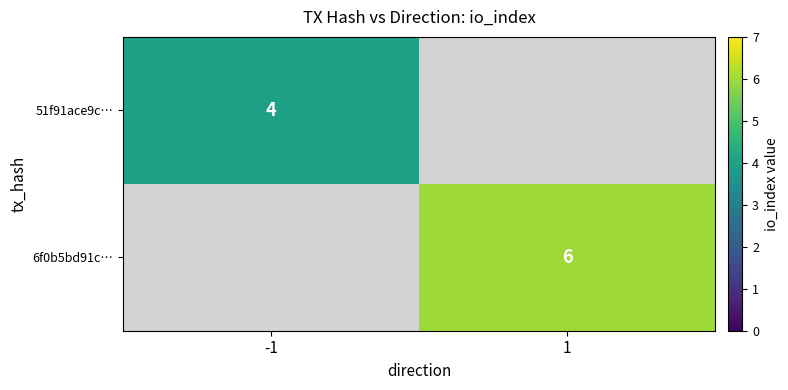

True or false: 6f0b5bd91c… has a value of 3 at 1.

False